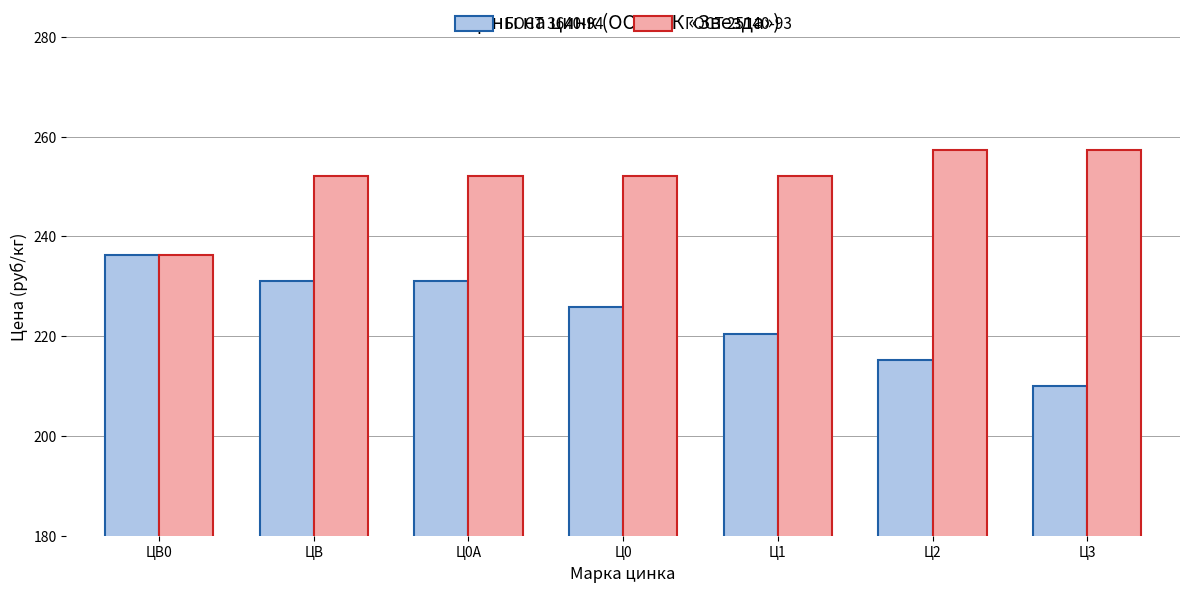

The value of ГОСТ 25140-93 at Ц1 is 131.8. True or false?

False